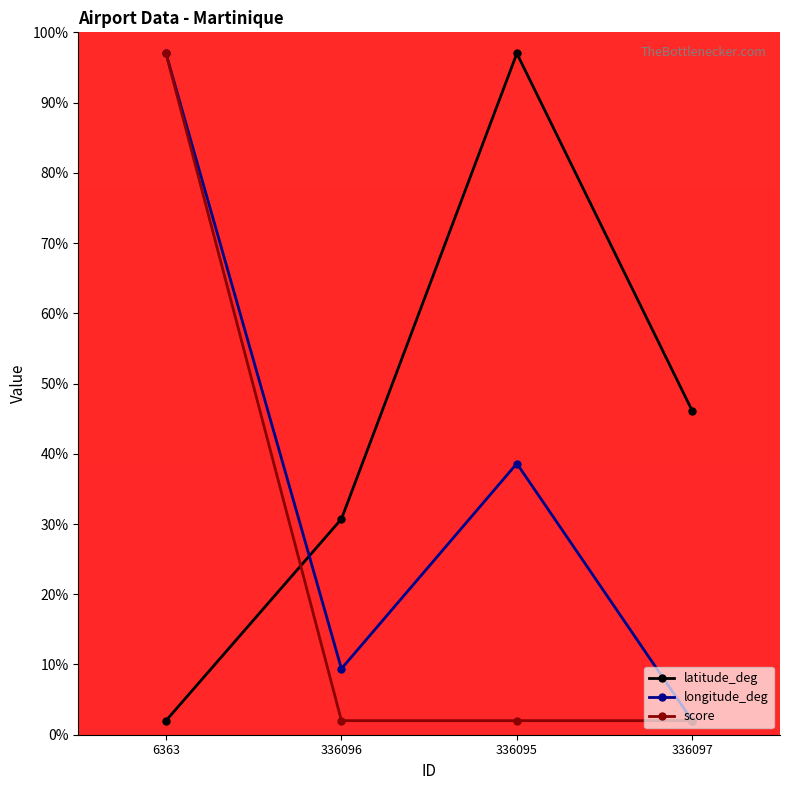

How many data points does each series have?

4